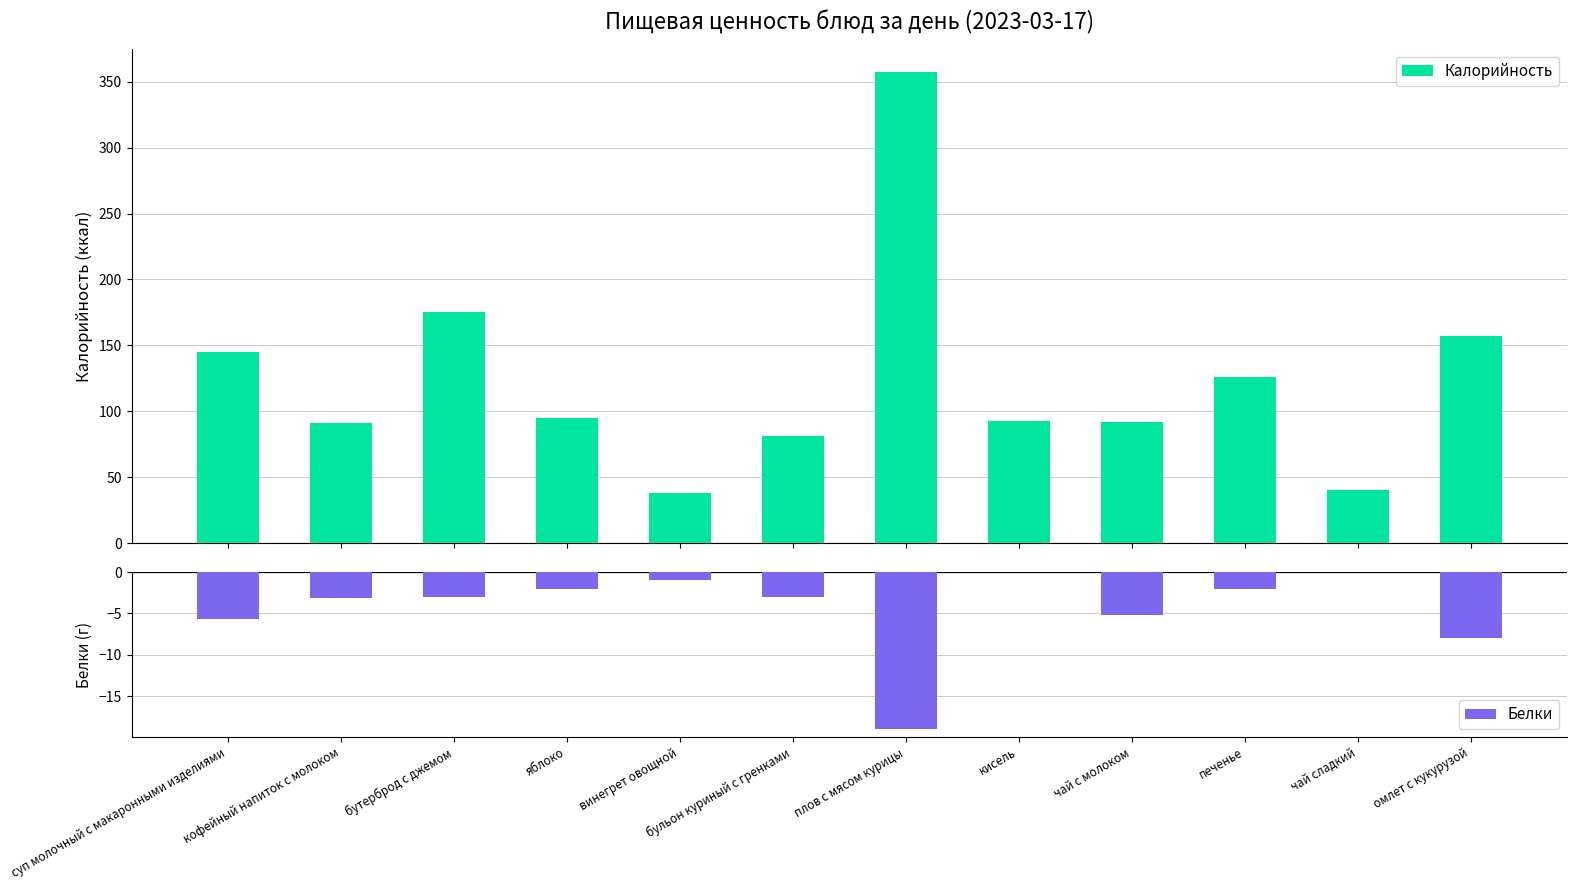

Which series changed the most between печенье and омлет с кукурузой?

Калорийность